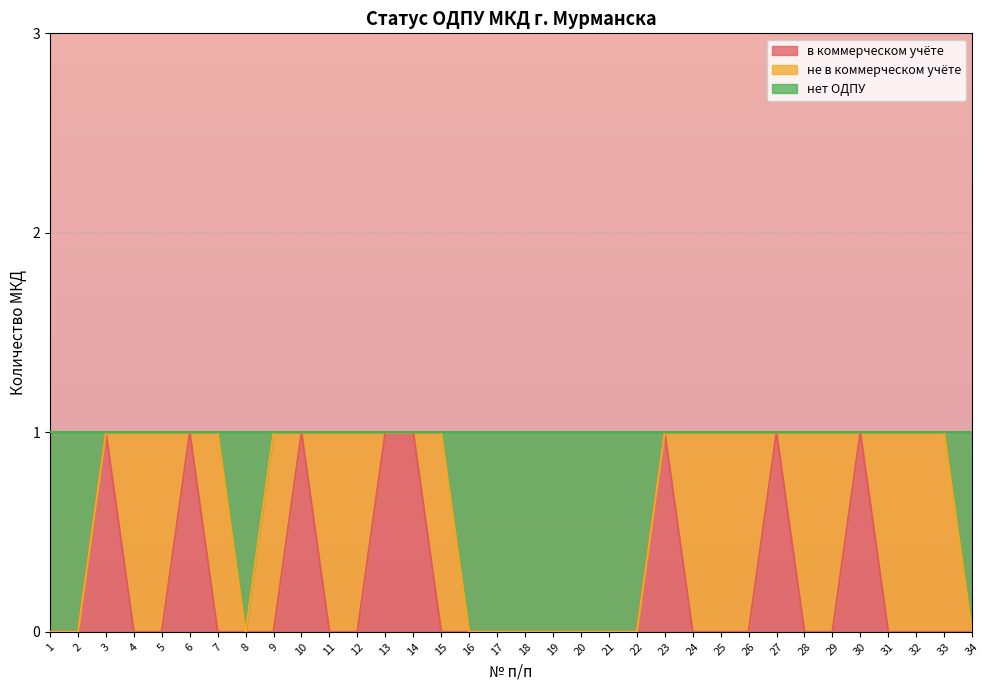

At which label is нет ОДПУ closest to 0?

1